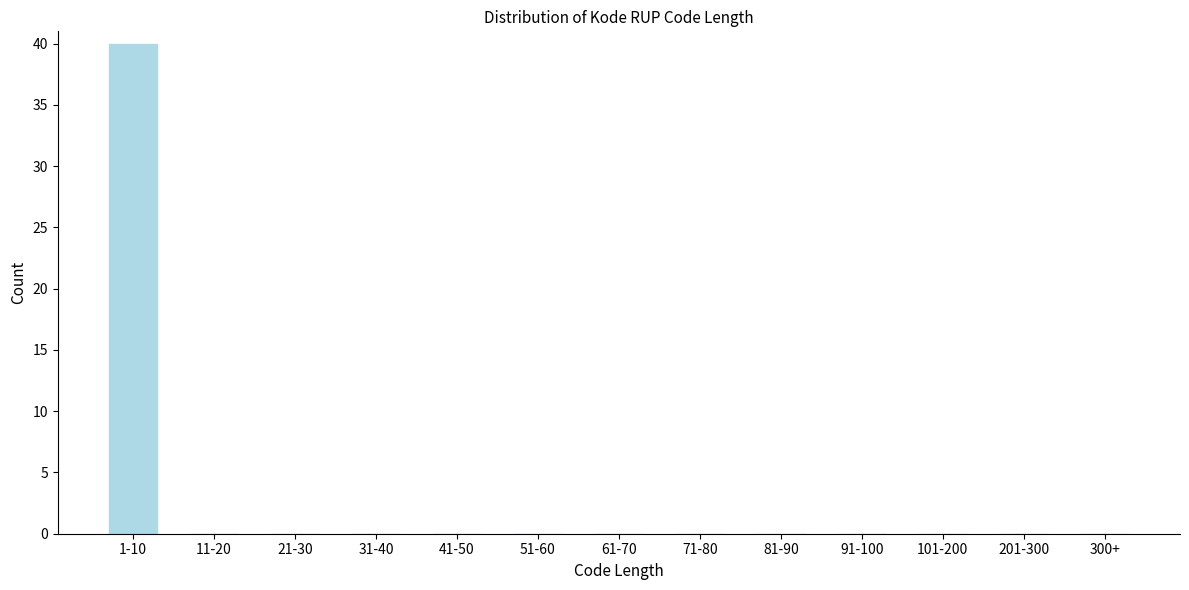

Reading left to right, list all the values displayed in this chart.

1-10=40	11-20=0	21-30=0	31-40=0	41-50=0	51-60=0	61-70=0	71-80=0	81-90=0	91-100=0	101-200=0	201-300=0	300+=0